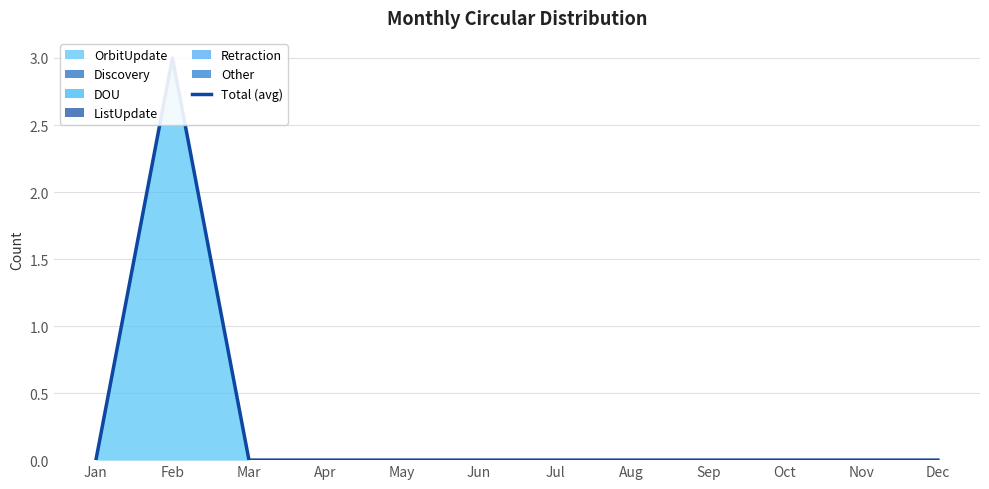

Between Jul and Jun, which is larger?

Jul